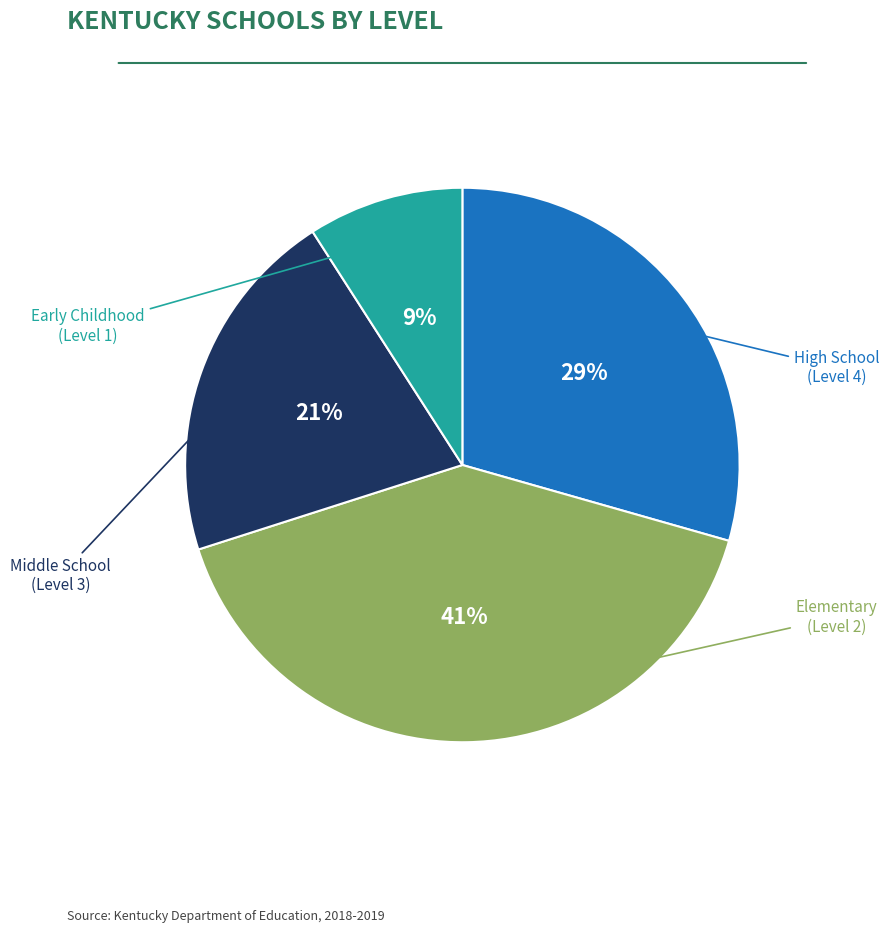

To the nearest percent, what is the average slice percentage?

25%